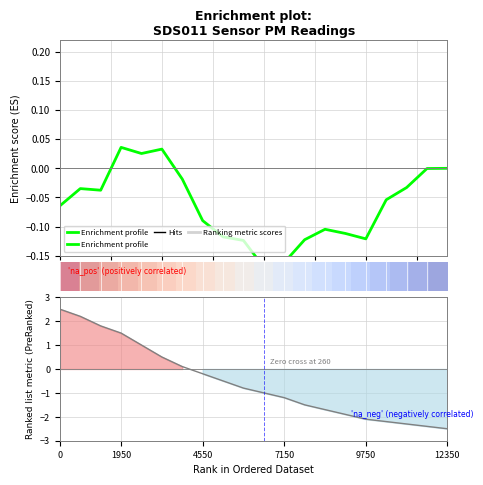

What is the sum of all Ranking metric scores values?

-10.7